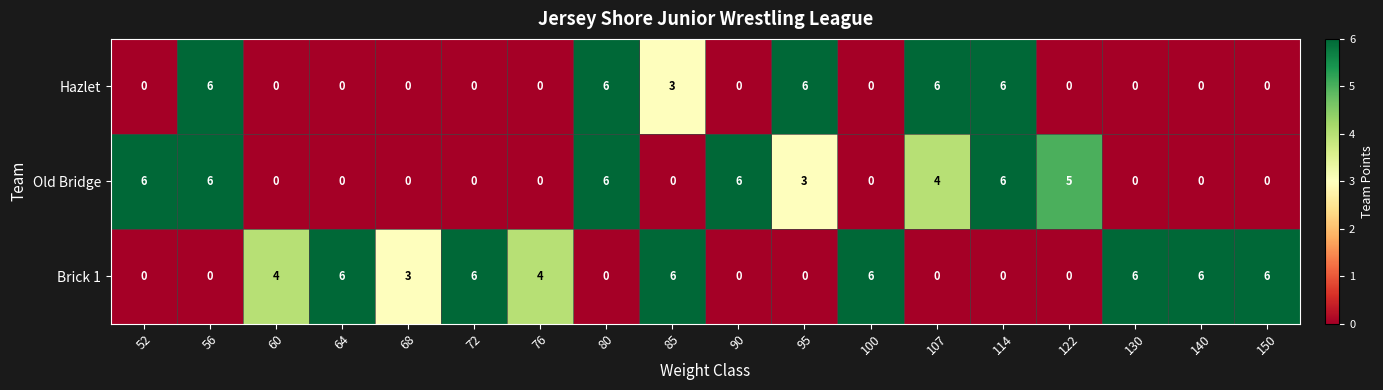

At how many categories does at least one series exceed 1?

18